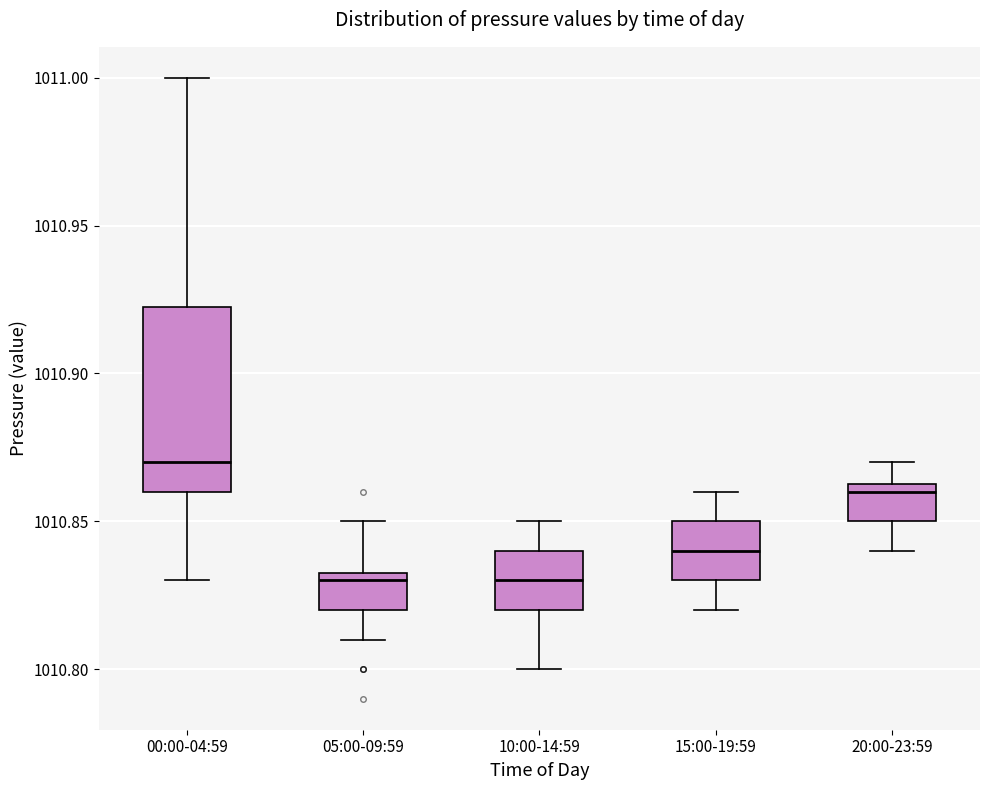

Which box's median line is the highest?

00:00-04:59